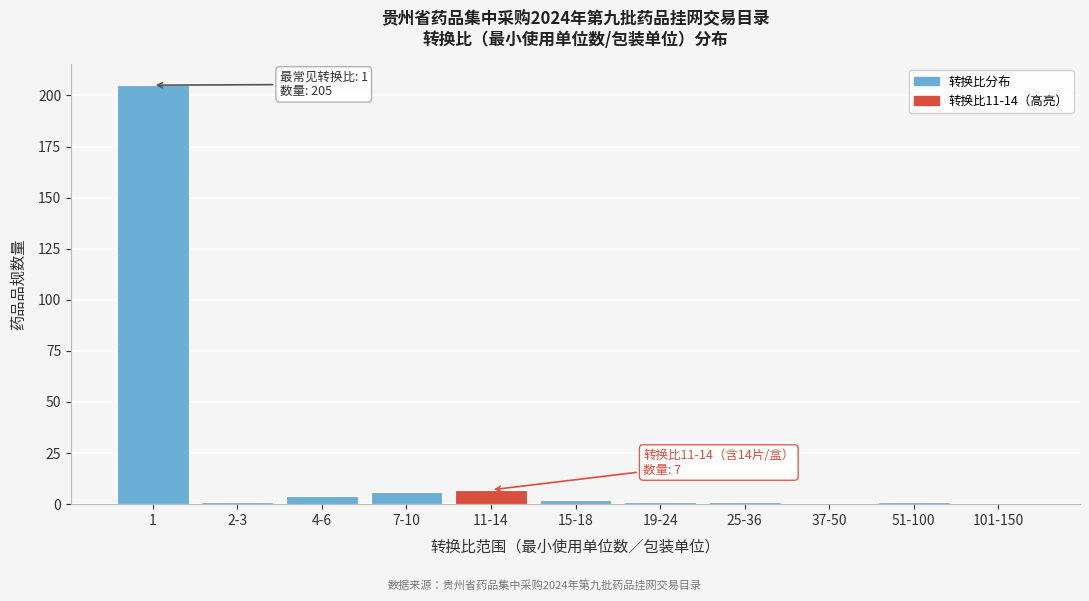

Reading left to right, list all the values displayed in this chart.

1=205	2-3=1	4-6=4	7-10=6	11-14=7	15-18=2	19-24=1	25-36=1	37-50=0	51-100=1	101-150=0